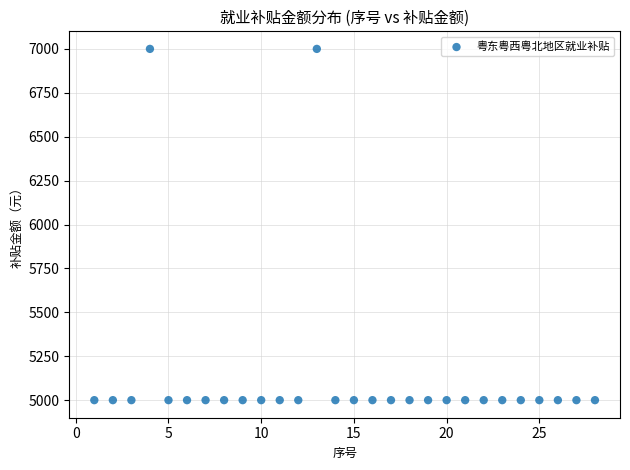

What is the range of Y values (max minus min)?

2000